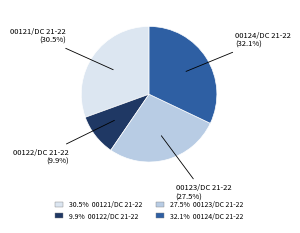

Is there a majority slice in this chart?

No